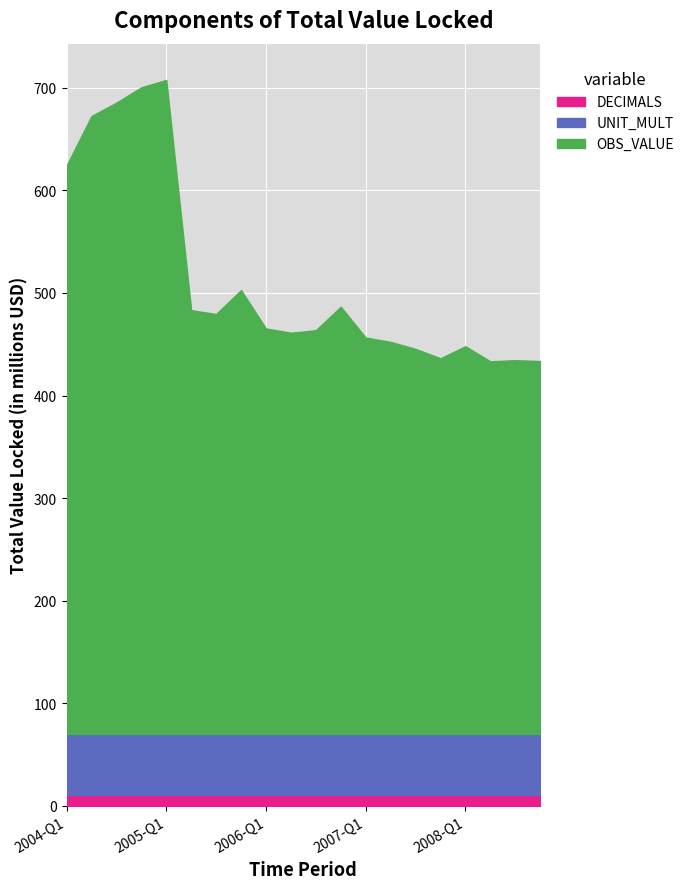

Is the value of DECIMALS at 2005-Q3 greater than the value of OBS_VALUE at 2006-Q1?

No